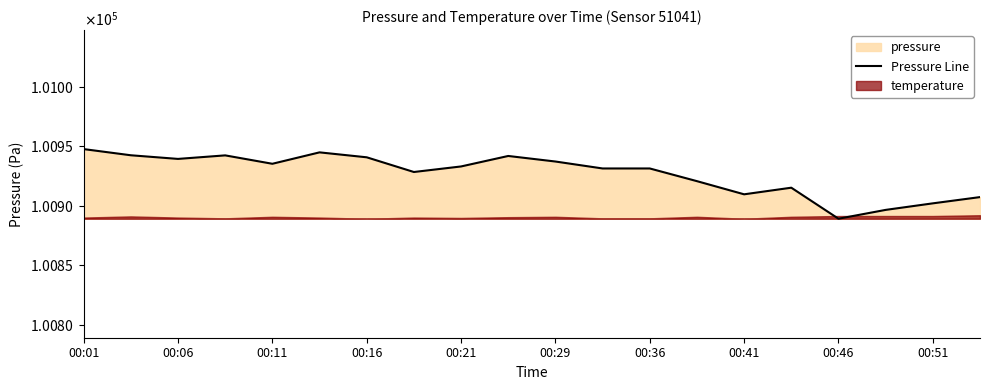

What is the minimum value shown in the chart?

100889.3